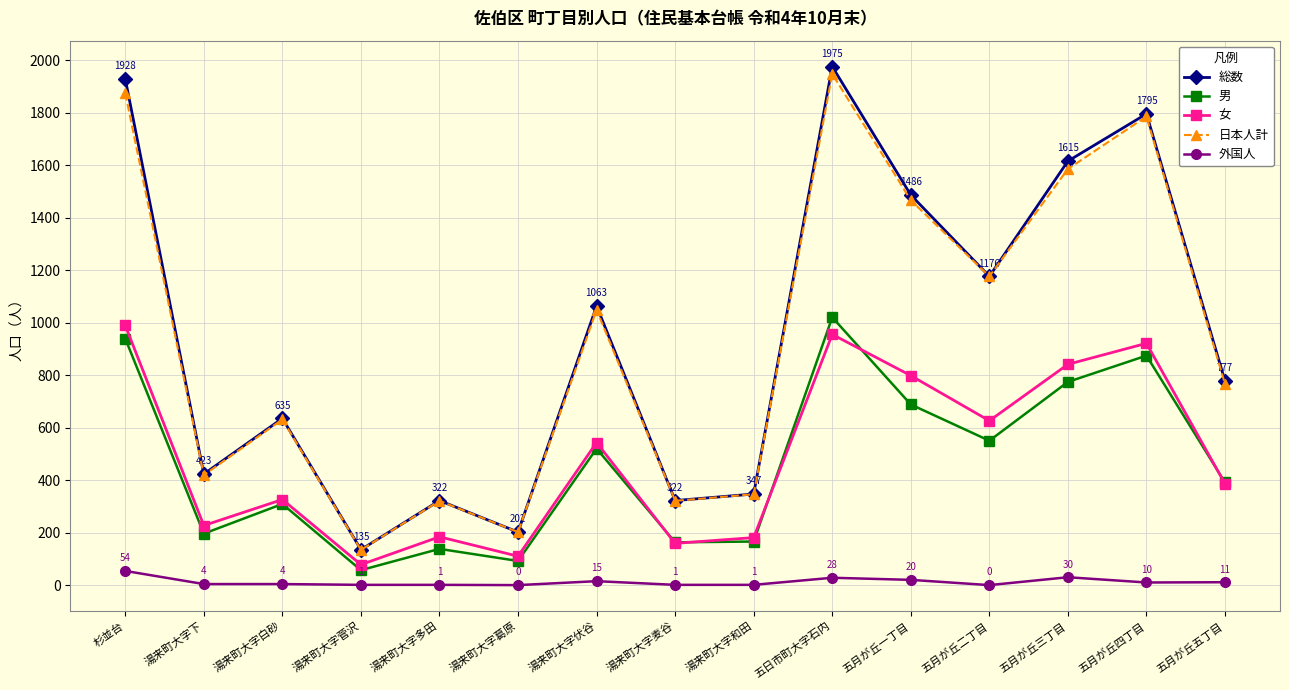

What is the difference between the second highest and minimum values in the 女 series?

877